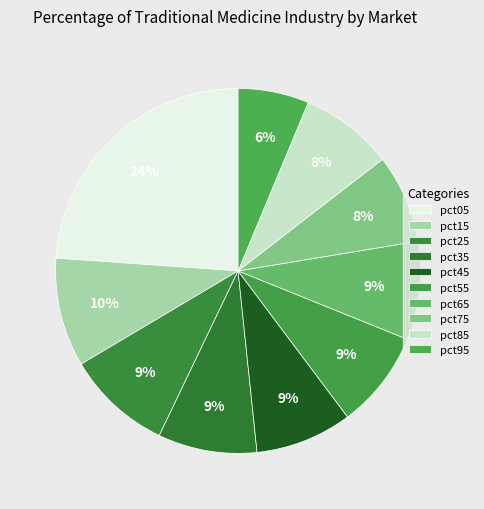

To the nearest percent, what portion does pct35 represent?

9%